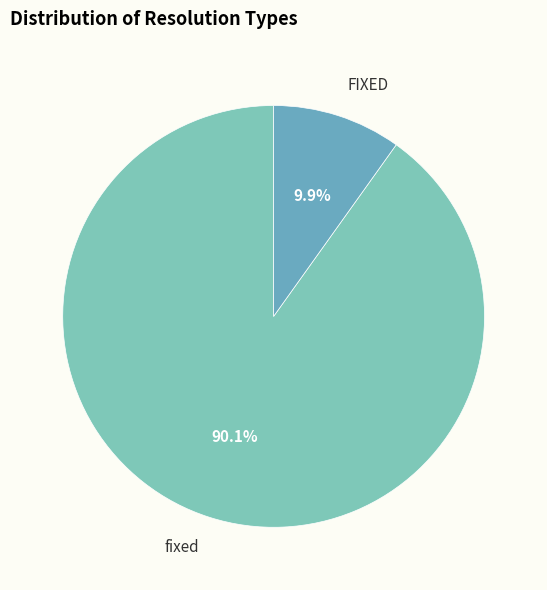

How many segments does this pie chart have?

2